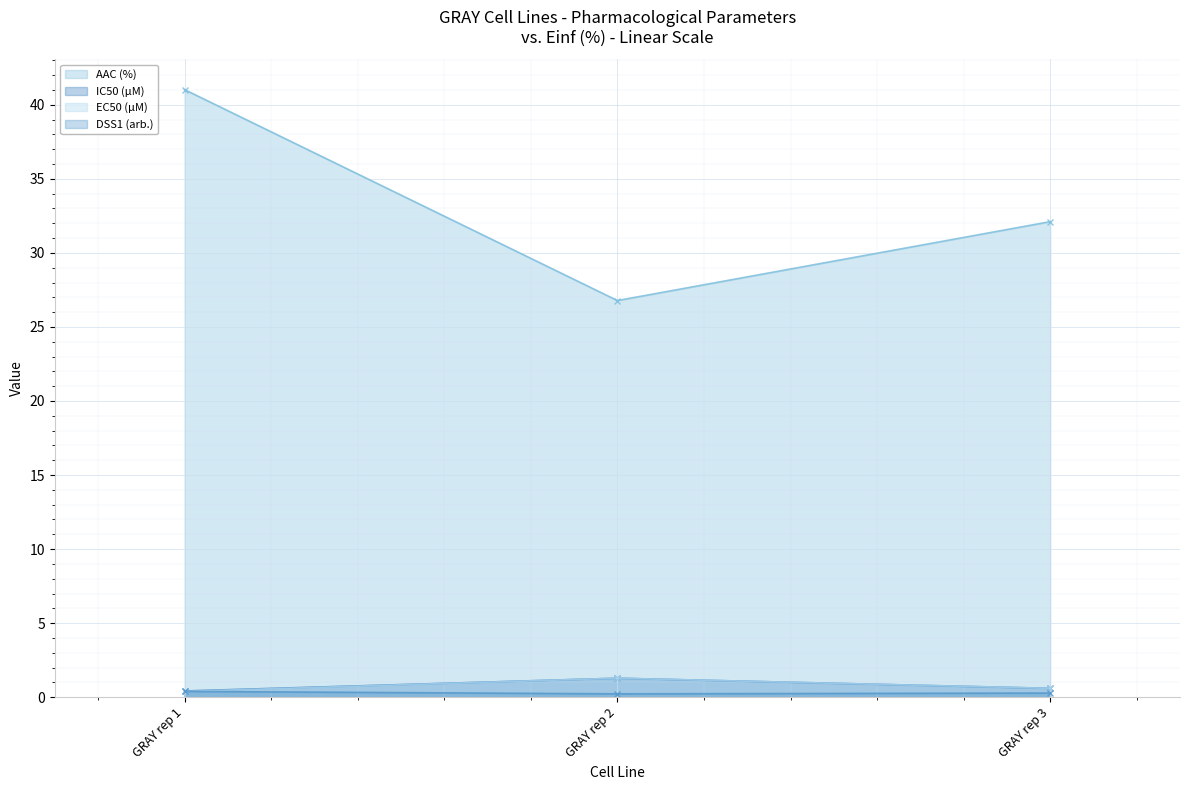

Is it true that AAC (%) (line) equals 8.8 at GRAY rep 2?

False